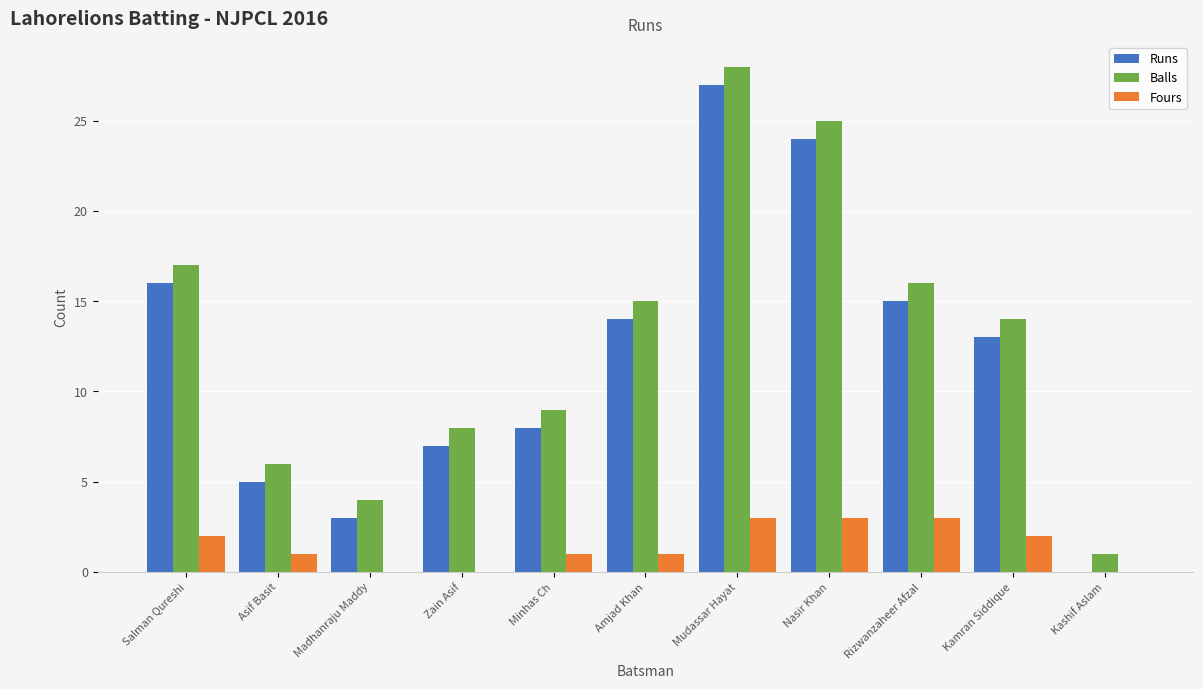

Where does the Runs series first go above 13?

Salman Qureshi